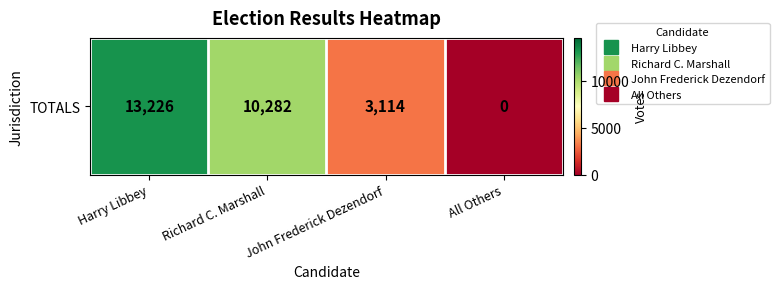

Reading right to left, transcribe all the data shown in this chart.

0	3114	10282	13226